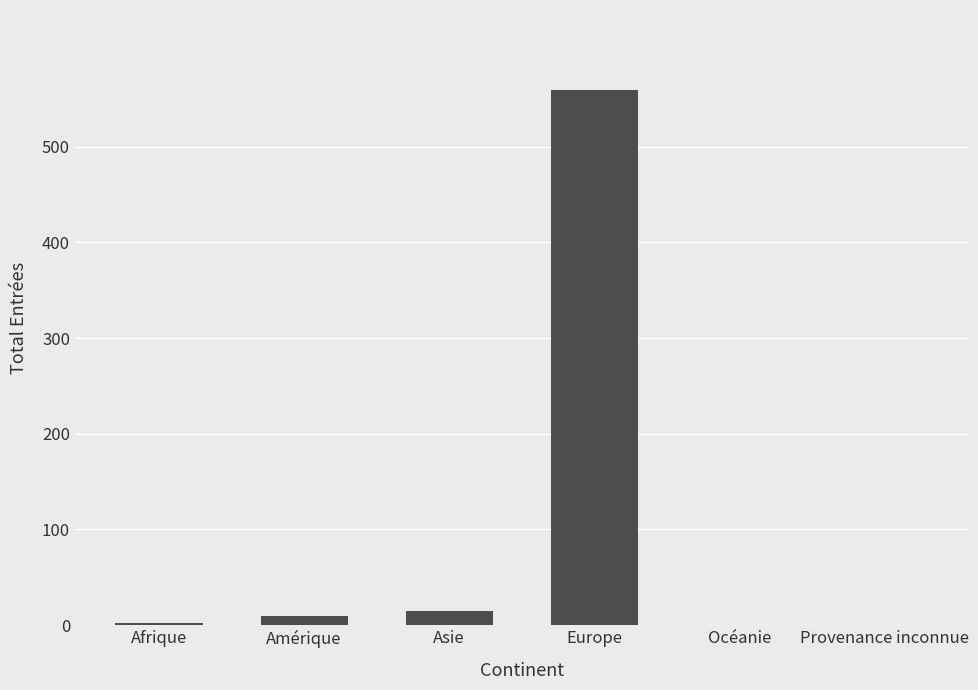

Which category has the highest value across all series?

Europe